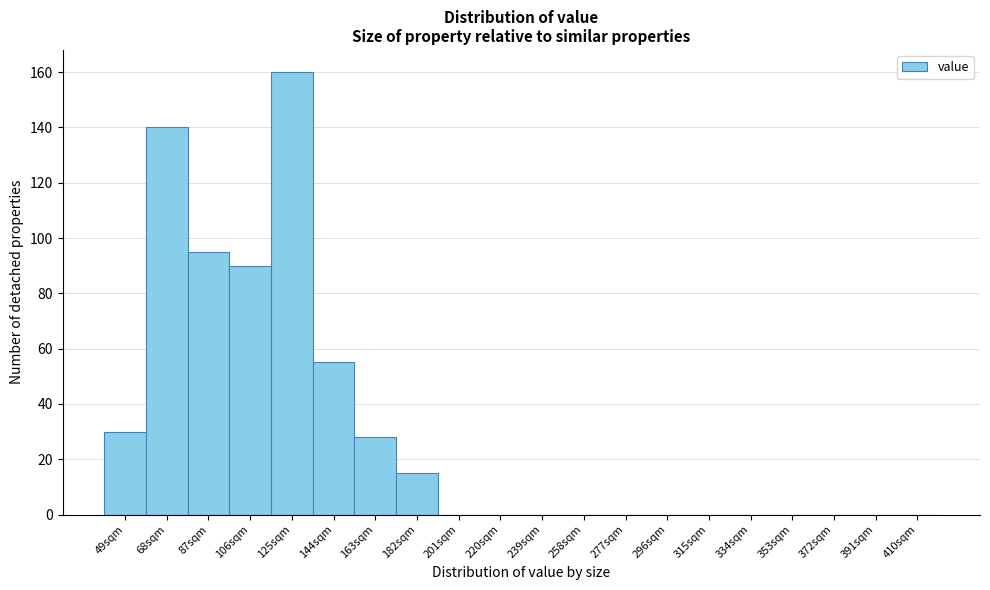

Reading left to right, transcribe all the data shown in this chart.

49sqm=30	68sqm=140	87sqm=95	106sqm=90	125sqm=160	144sqm=55	163sqm=28	182sqm=15	201sqm=0	220sqm=0	239sqm=0	258sqm=0	277sqm=0	296sqm=0	315sqm=0	334sqm=0	353sqm=0	372sqm=0	391sqm=0	410sqm=0